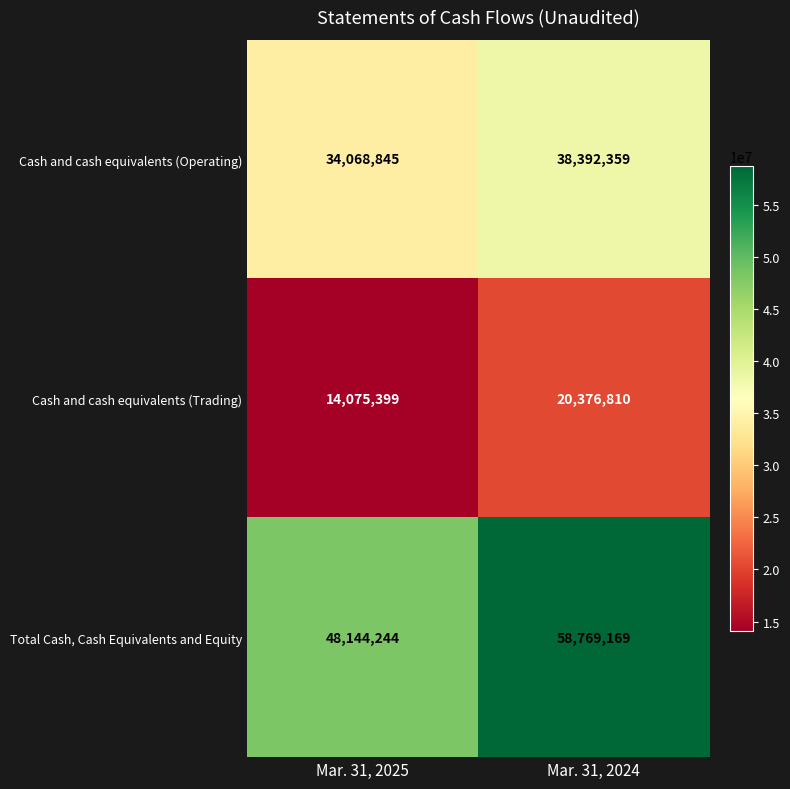

True or false: Cash and cash equivalents (Operating) has a value of 38392359 at Mar. 31, 2024.

True